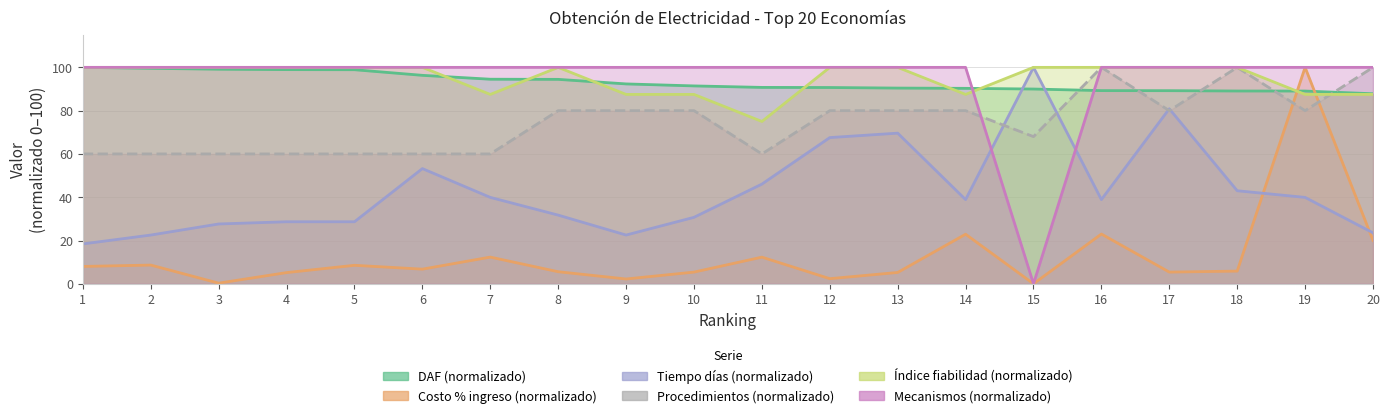

True or false: Tiempo días (normalizado) and Índice fiabilidad (normalizado) cross at least once.

False